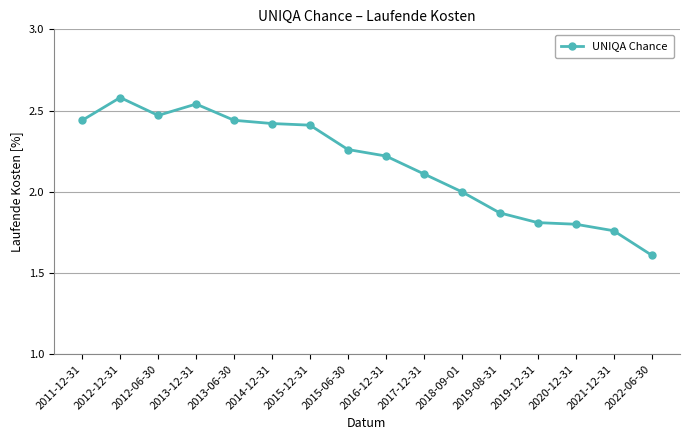

What position from the right is 2019-08-31?

5